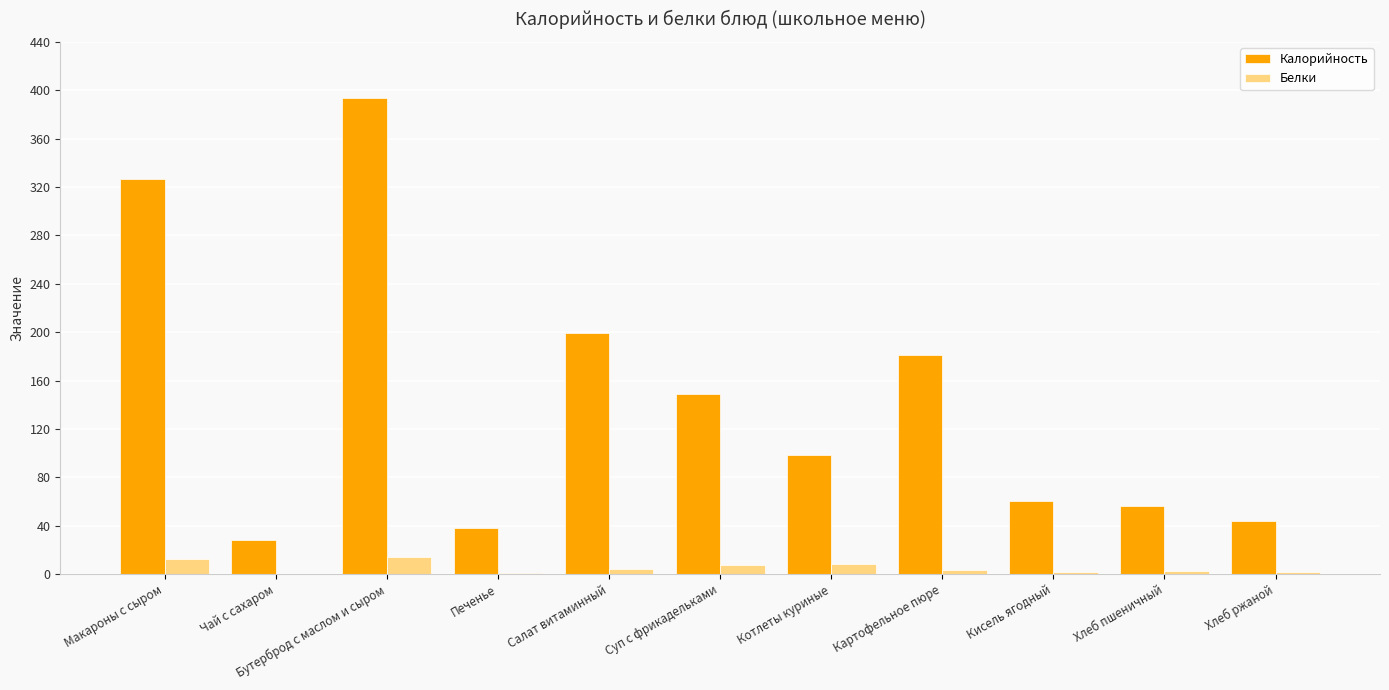

How many distinct data groups are displayed?

2